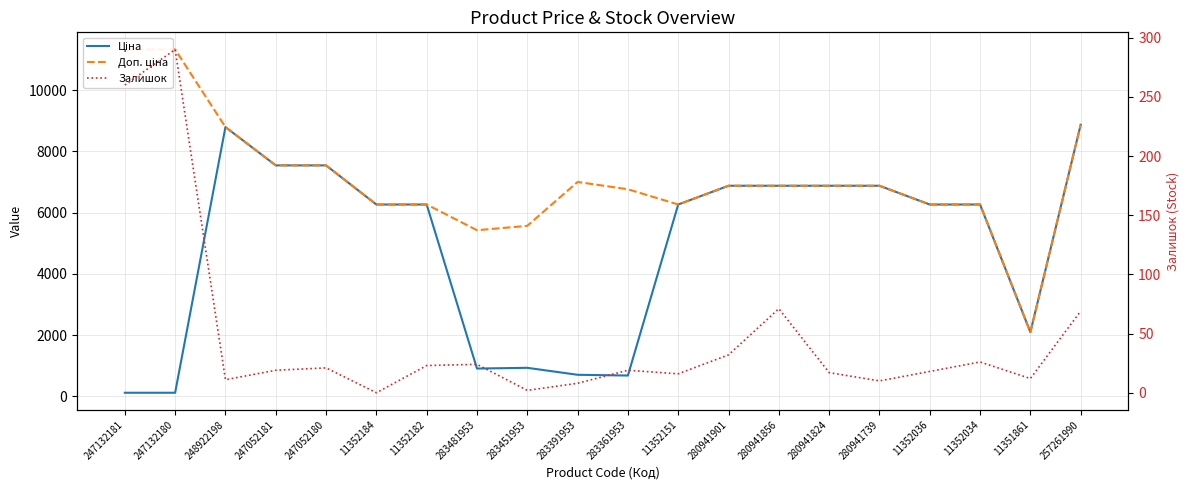

True or false: Залишок has a value of 10.0 at 280941739.

True